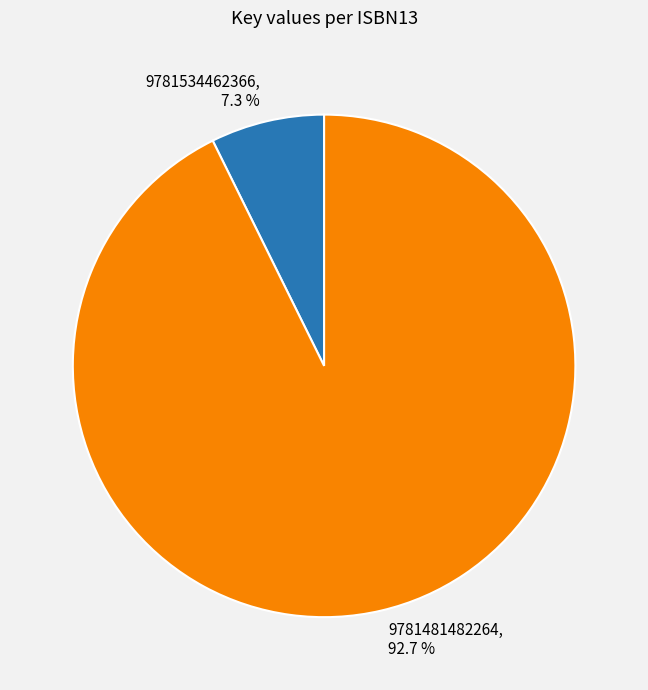

What is the ratio of the value at 9781481482264 to the value at 9781534462366?

12.7